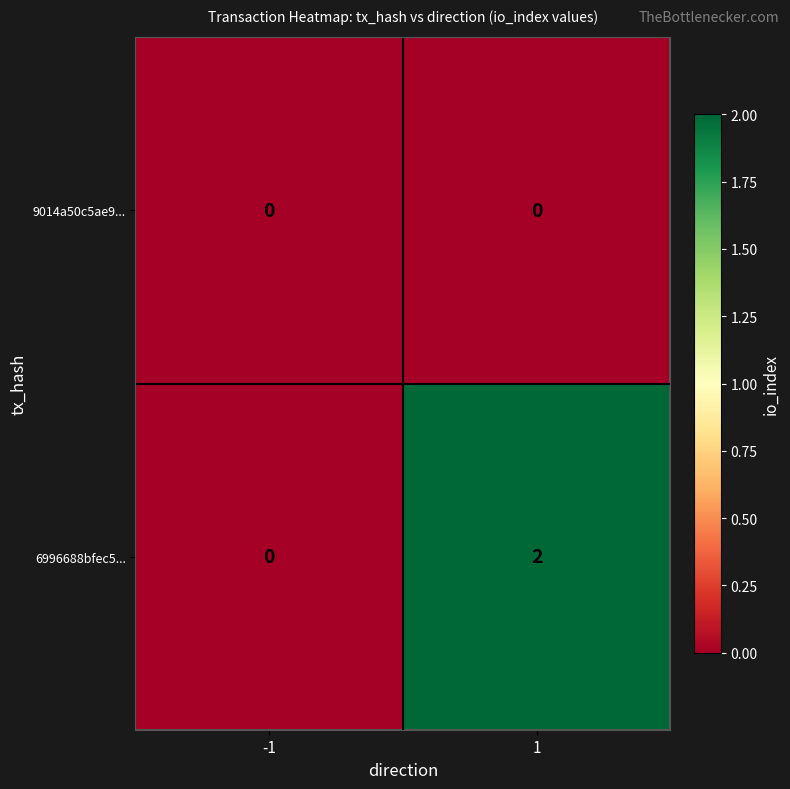

The value of 9014a50c5ae9... at -1 is 0. True or false?

True